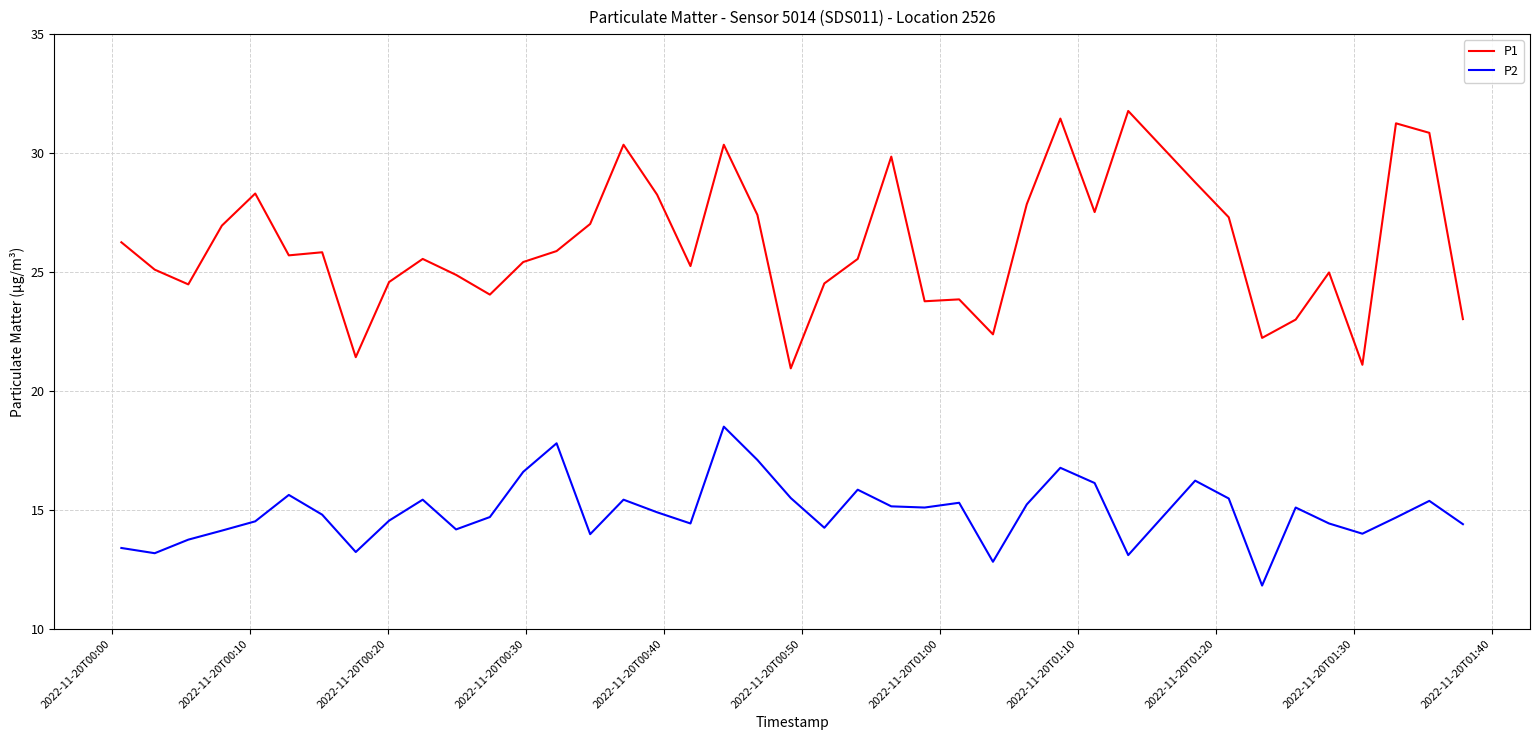

Which series has the widest spread of values?

P1